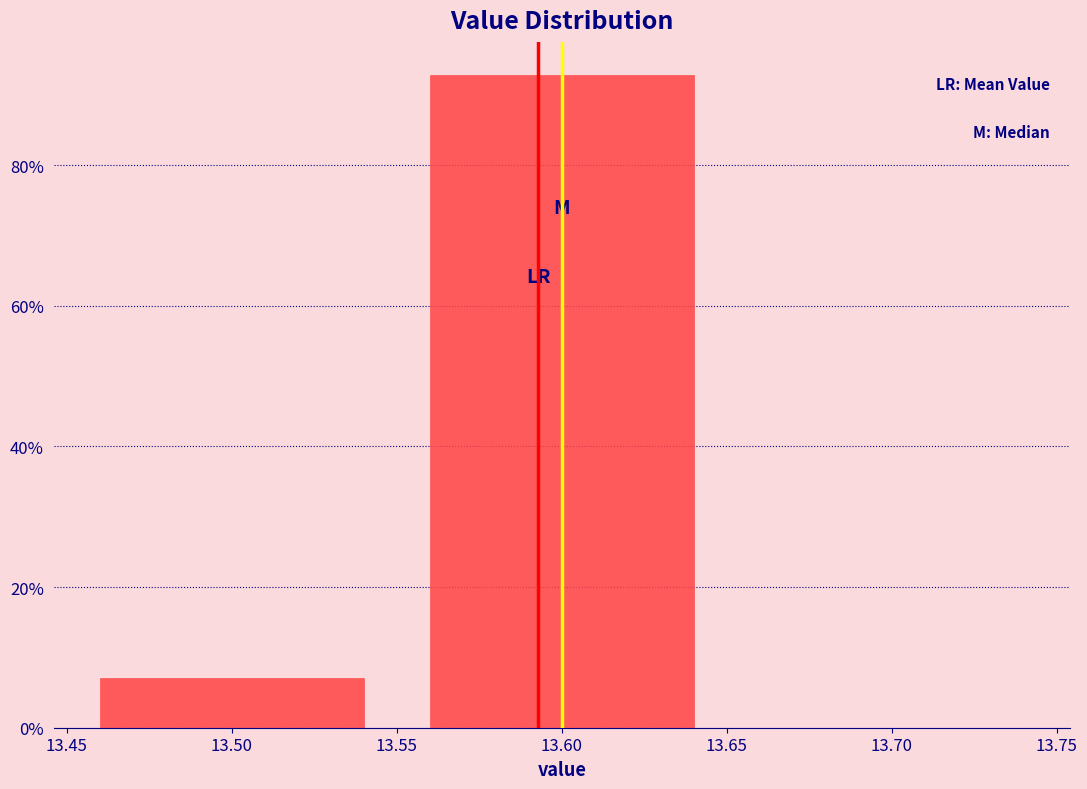

Which range on the x-axis has the tallest bar?

13.55 to 13.65